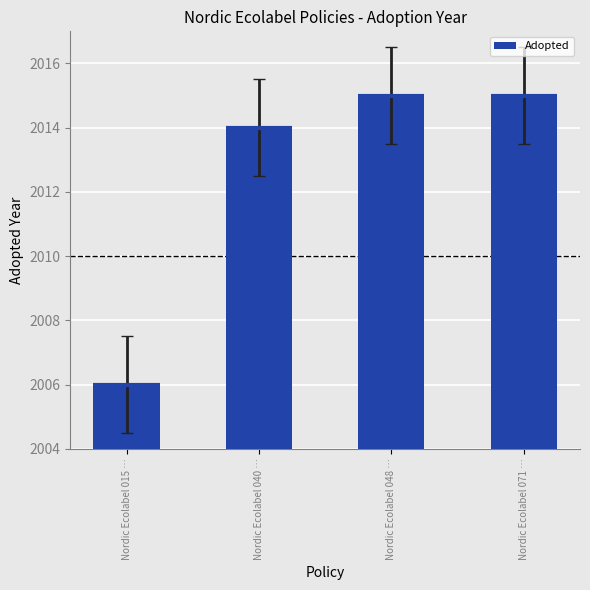

What is the maximum value shown in the chart?

2015